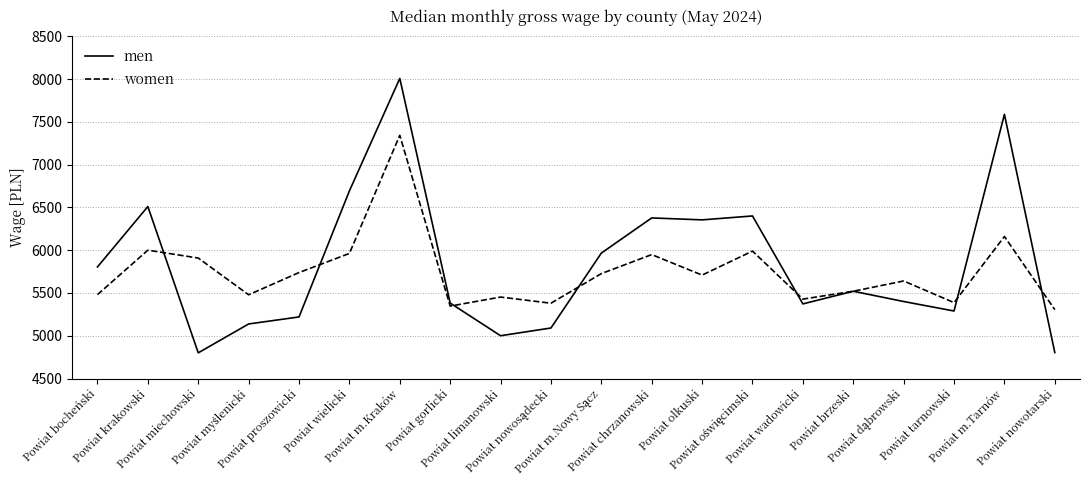

Which series has the widest spread of values?

men